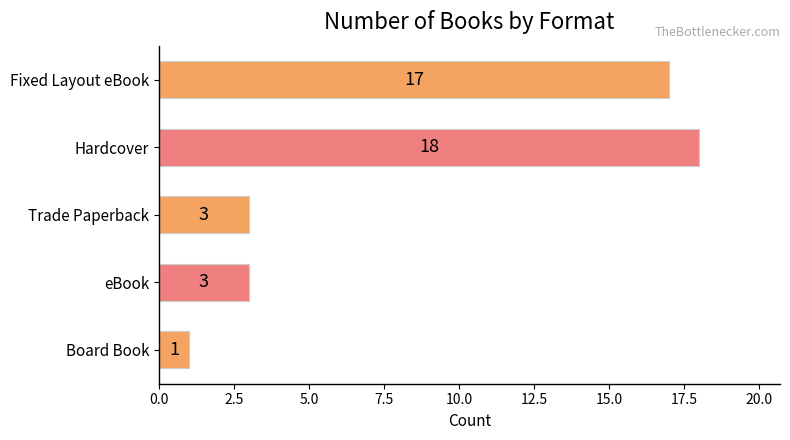

What is the label of the 4th bar from the top?

eBook